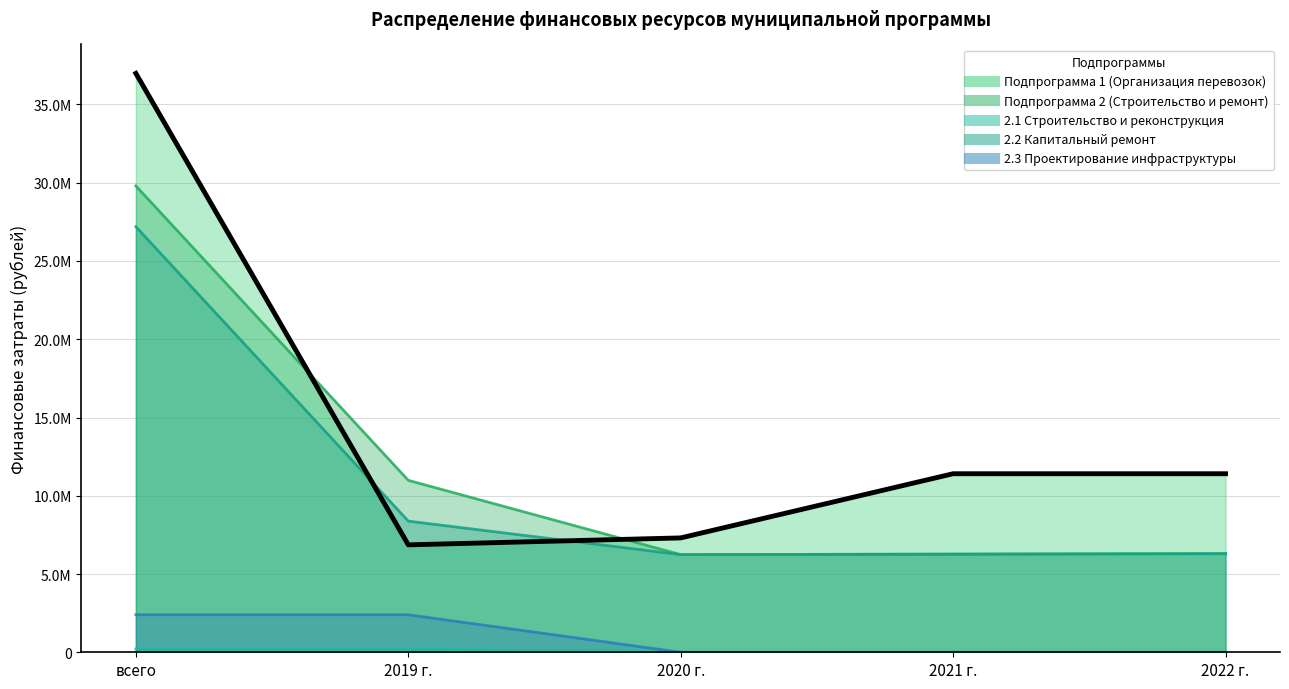

True or false: Подпрограмма 2 (Строительство и ремонт) and 2.3 Проектирование инфраструктуры intersect in this chart.

False